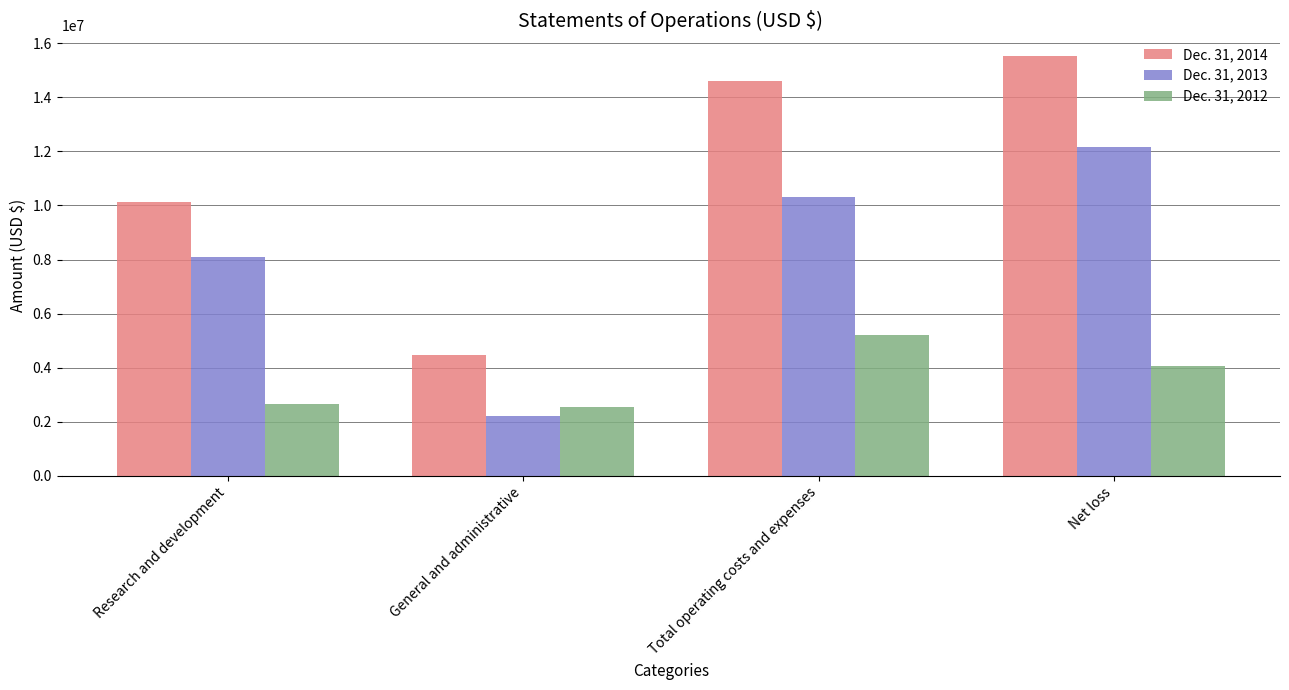

Which series has the largest total across all categories?

Dec. 31, 2014